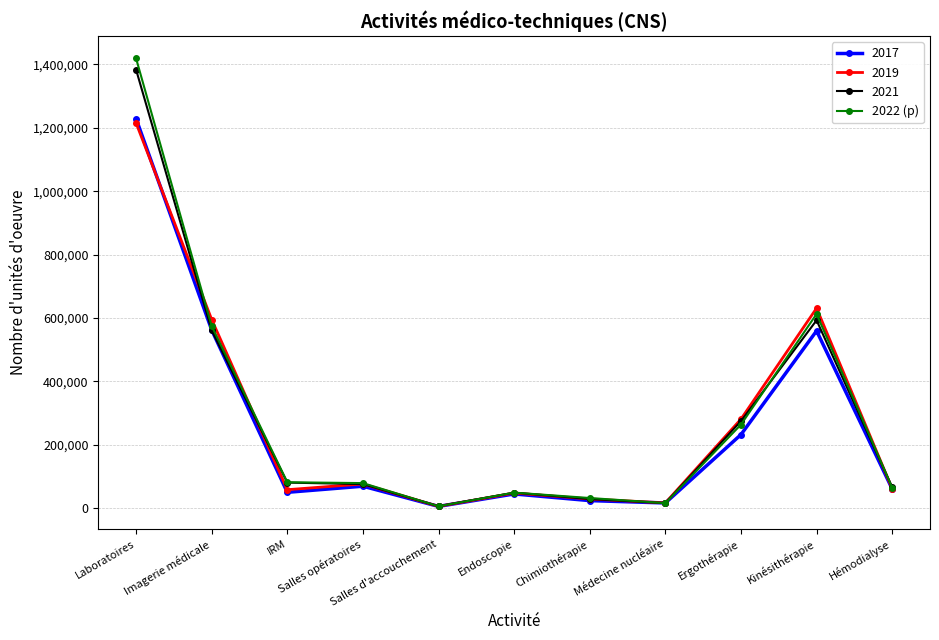

At how many categories does at least one series exceed 122822?

4